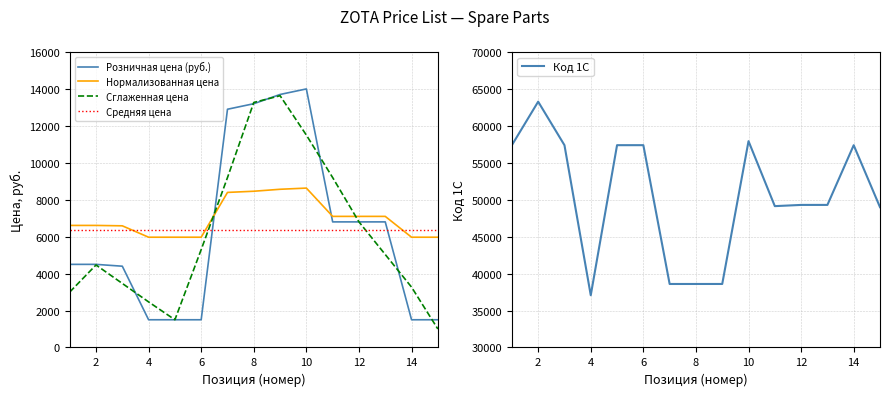

The value of Розничная цена (руб.) at 2 is 2238.4. True or false?

False